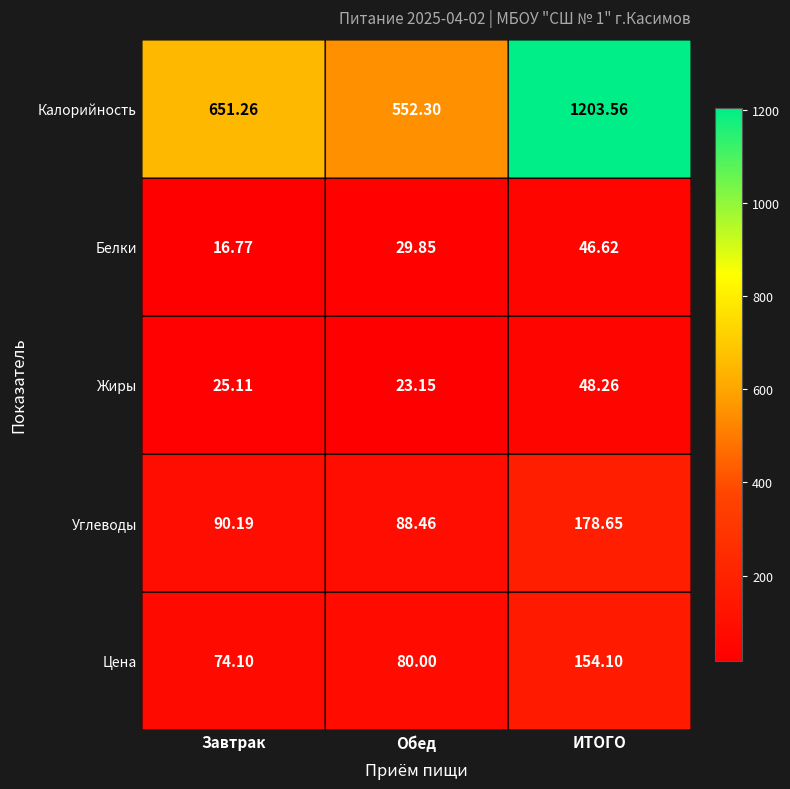

Between Завтрак and ИТОГО, which series saw the biggest shift?

Калорийность